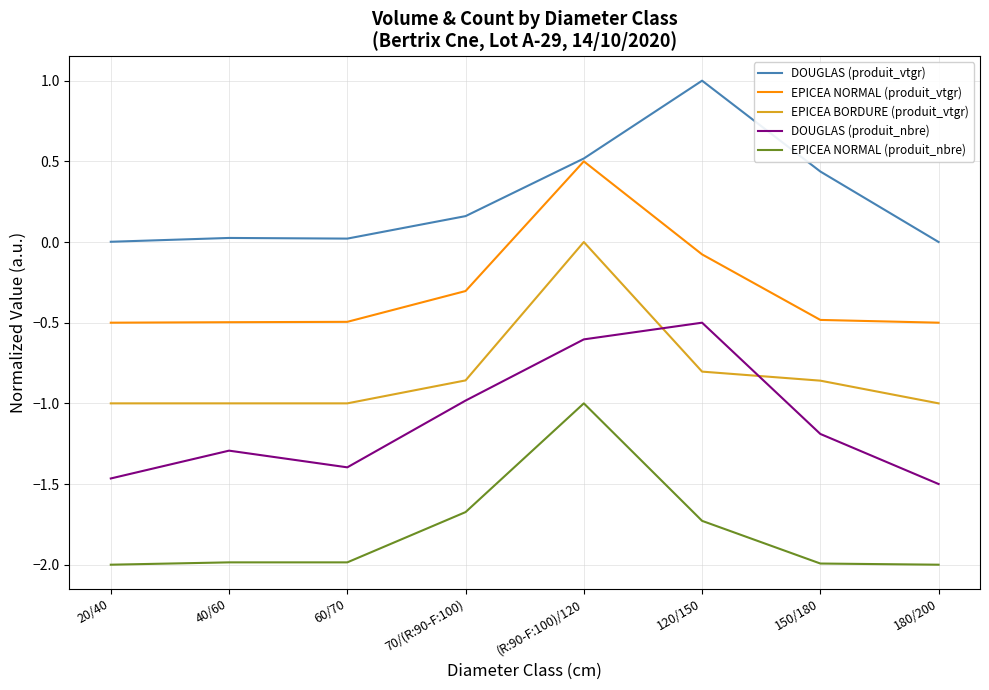

List the series in order of their peak value, highest first.

DOUGLAS (produit_vtgr), EPICEA NORMAL (produit_vtgr), EPICEA BORDURE (produit_vtgr), DOUGLAS (produit_nbre), EPICEA NORMAL (produit_nbre)